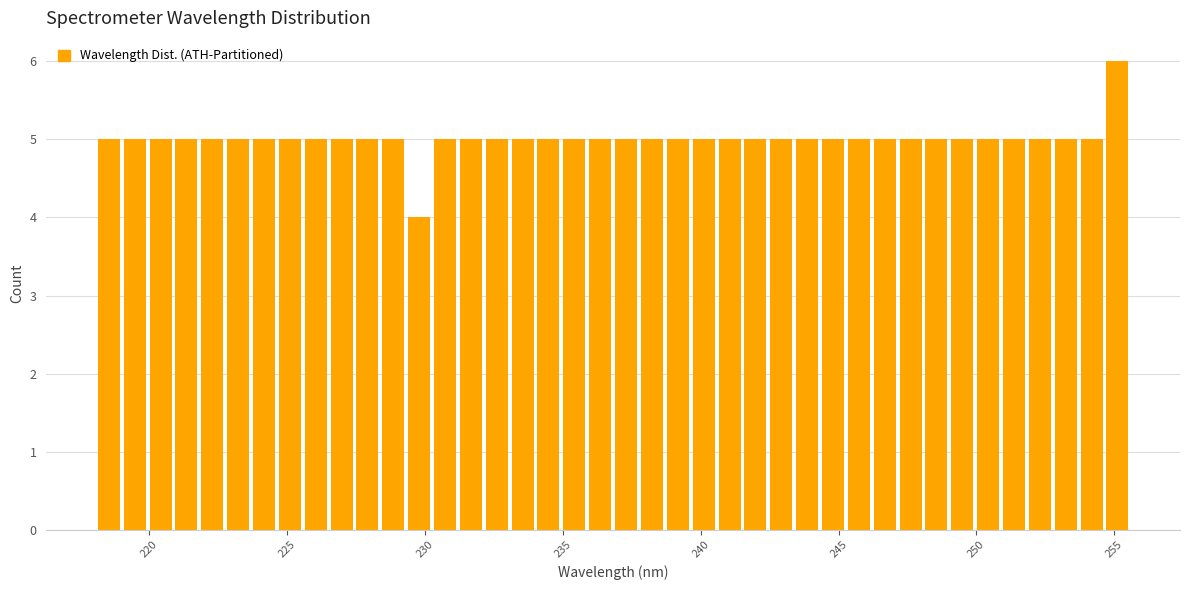

Read against the x-axis, roughly where is the centre of the tallest bar?

255.0